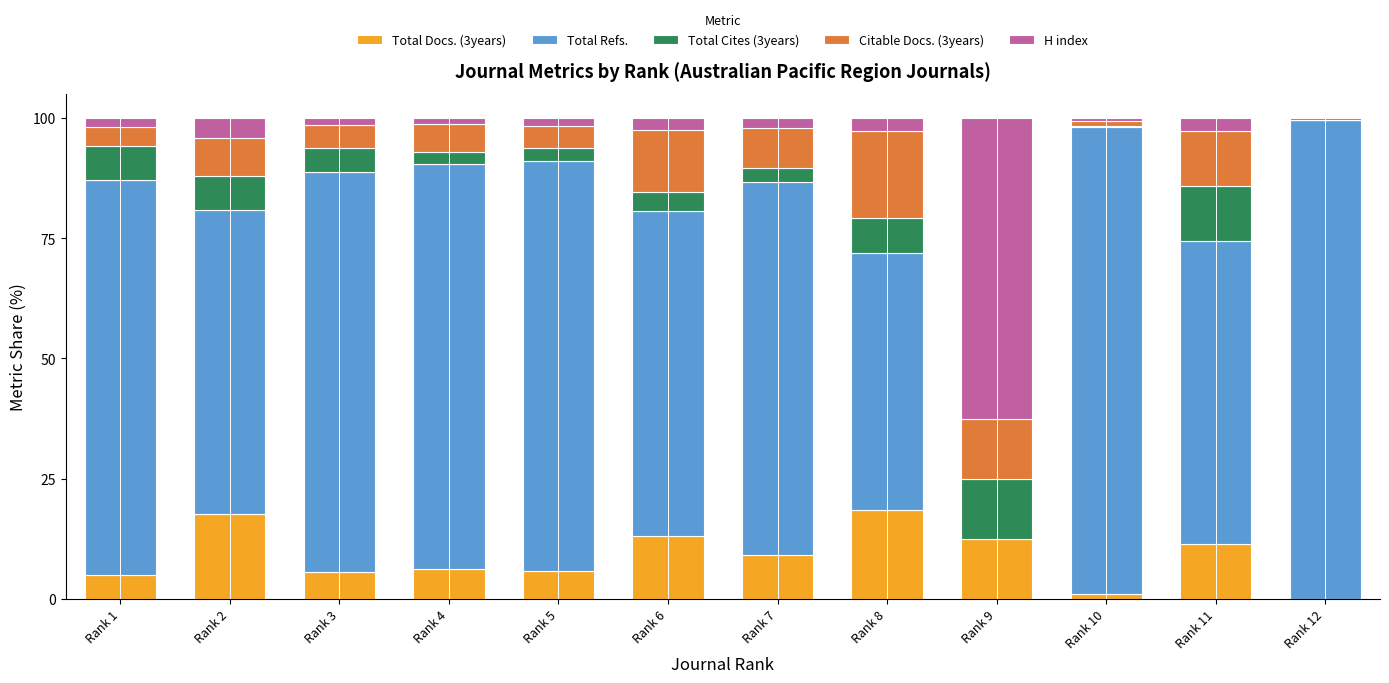

True or false: Total Docs. (3years) has a value of 5.7 at Rank 5.

True